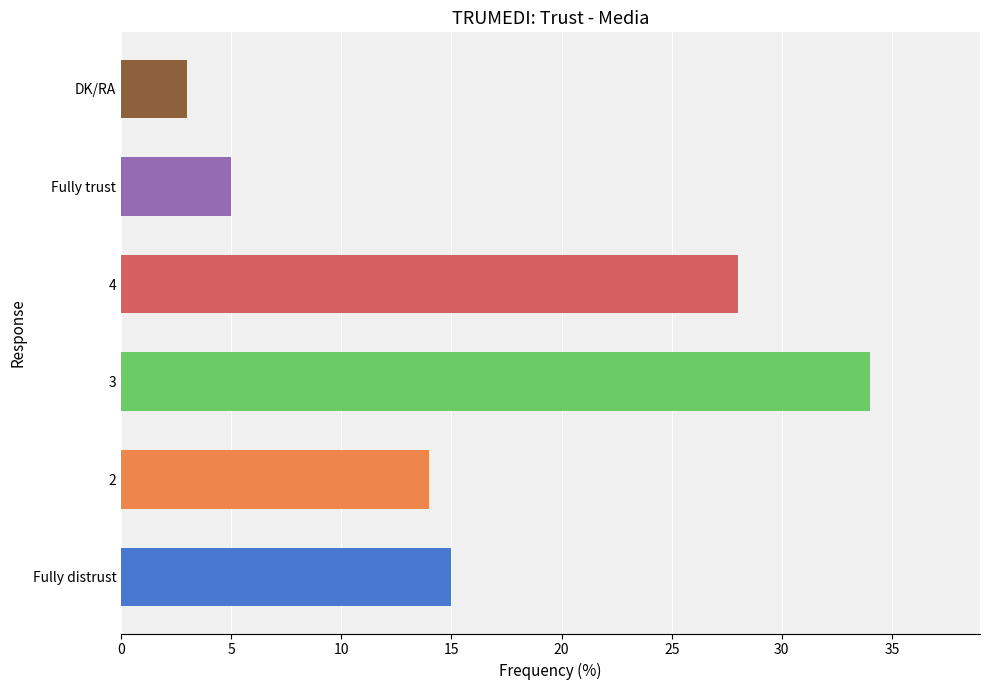

Which label corresponds to the largest value in the chart?

3